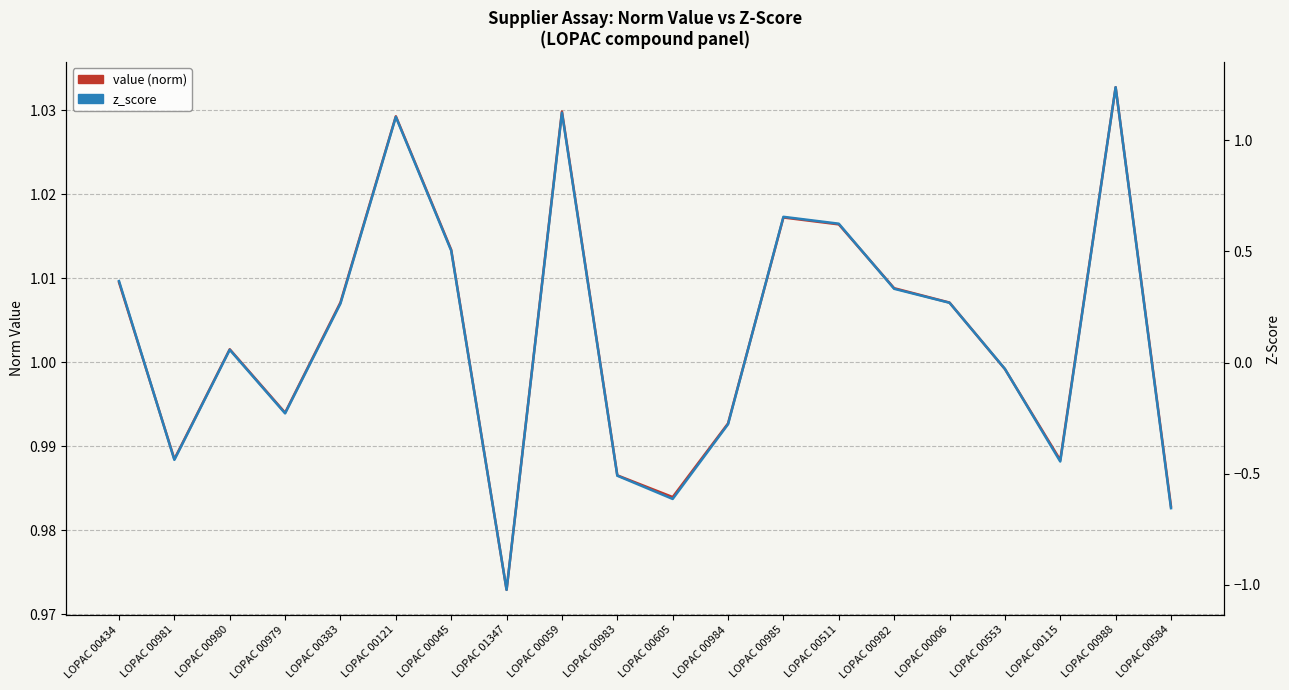

The value of z_score at LOPAC 00979 is -0.4. True or false?

False